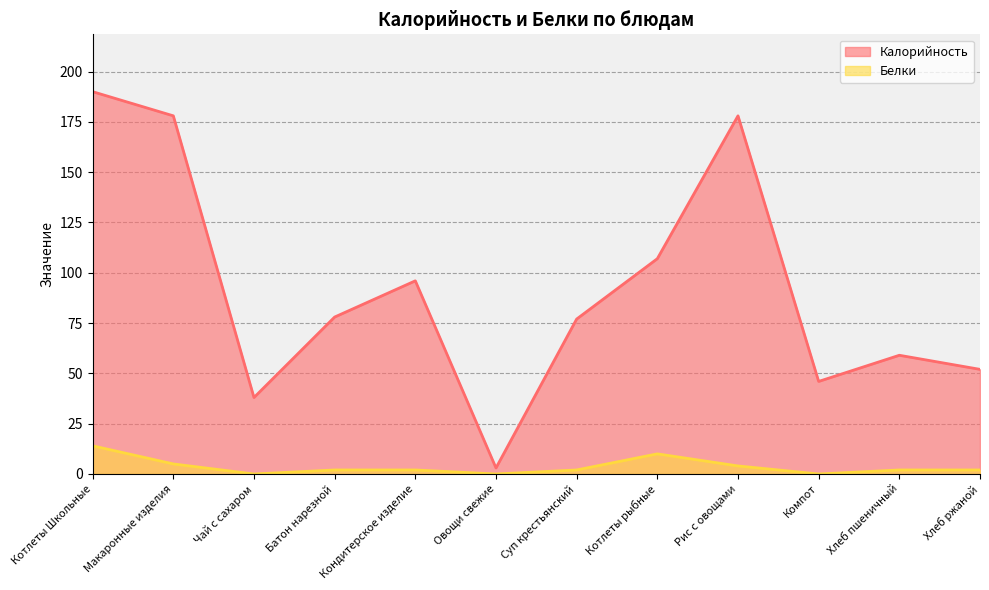

At which category does Белки reach its first local valley?

Чай с сахаром